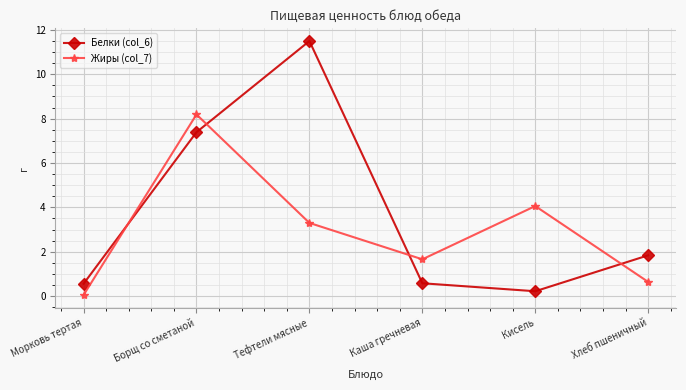

What is the maximum value for Жиры (col_7)?

8.2